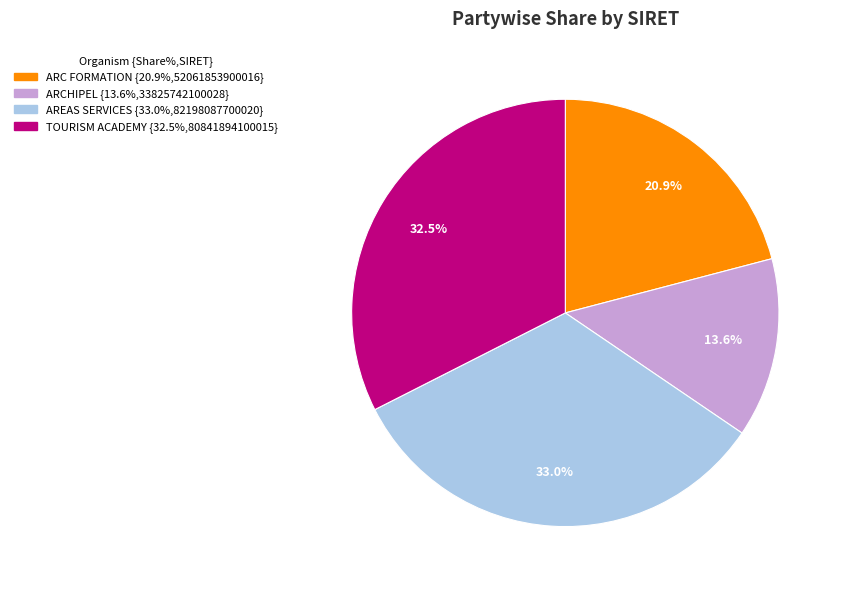

True or false: AREAS SERVICES accounts for 44% of the total.

False